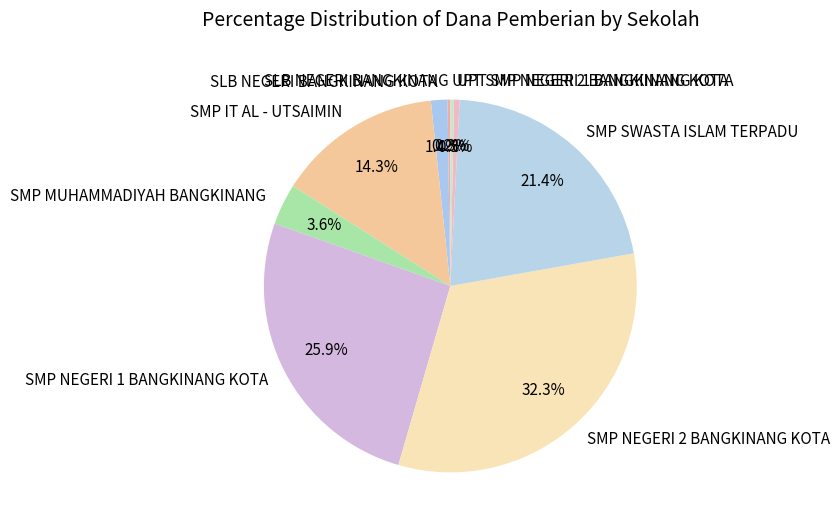

To the nearest percent, what is the average slice percentage?

11%